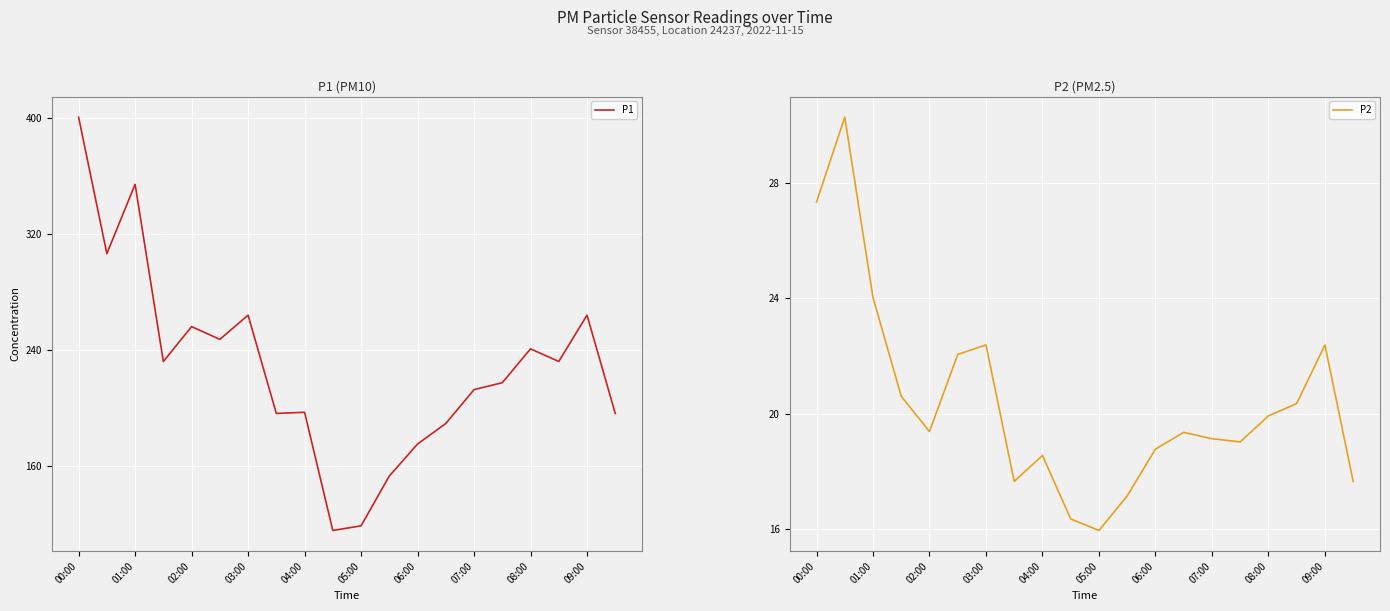

How many interior local peaks does the P1 series have?

6